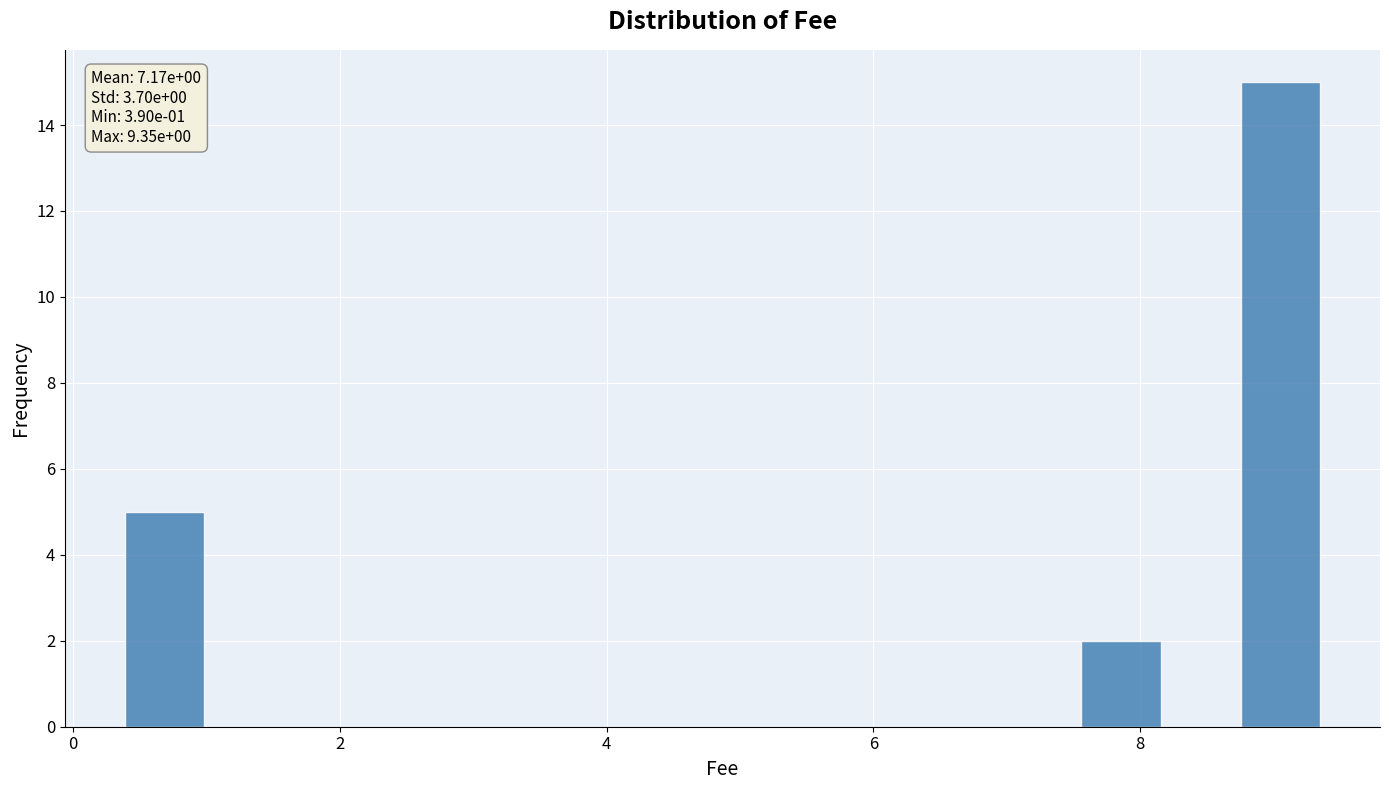

Around what value on the x-axis is the tallest bar? Give the approximate position of its centre, as read against the axis.

9.0